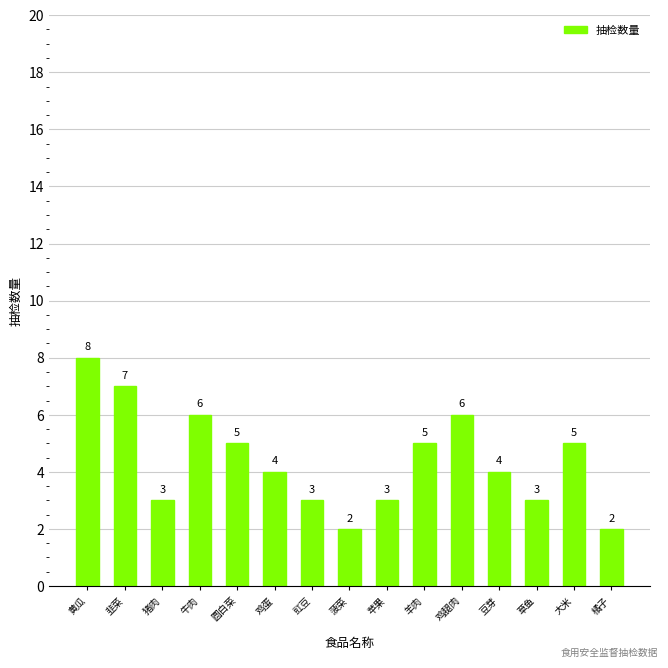

What is the minimum value shown in the chart?

2